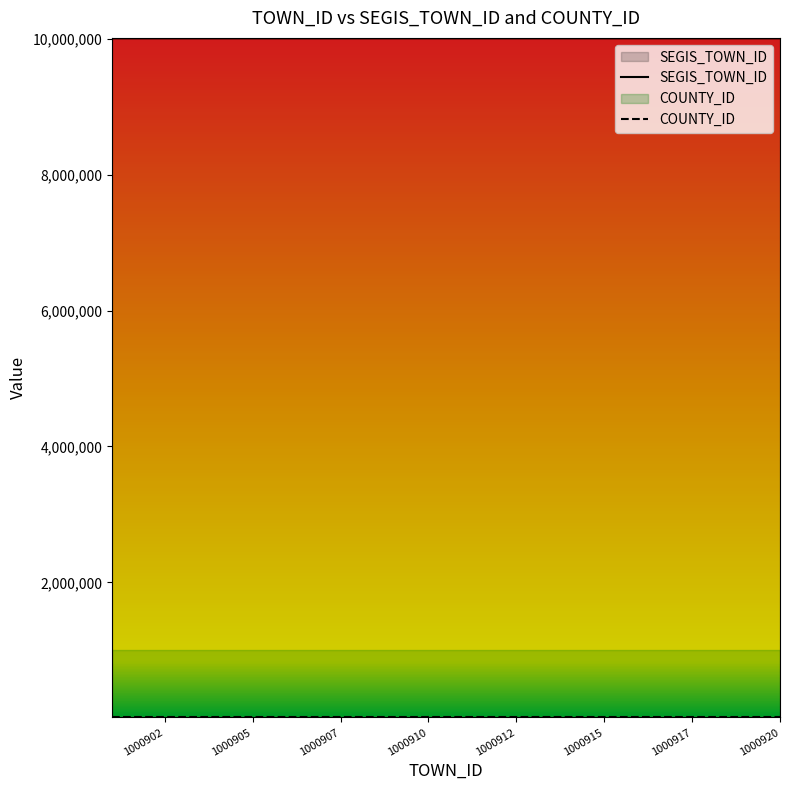

How many values are below 10009110?

10